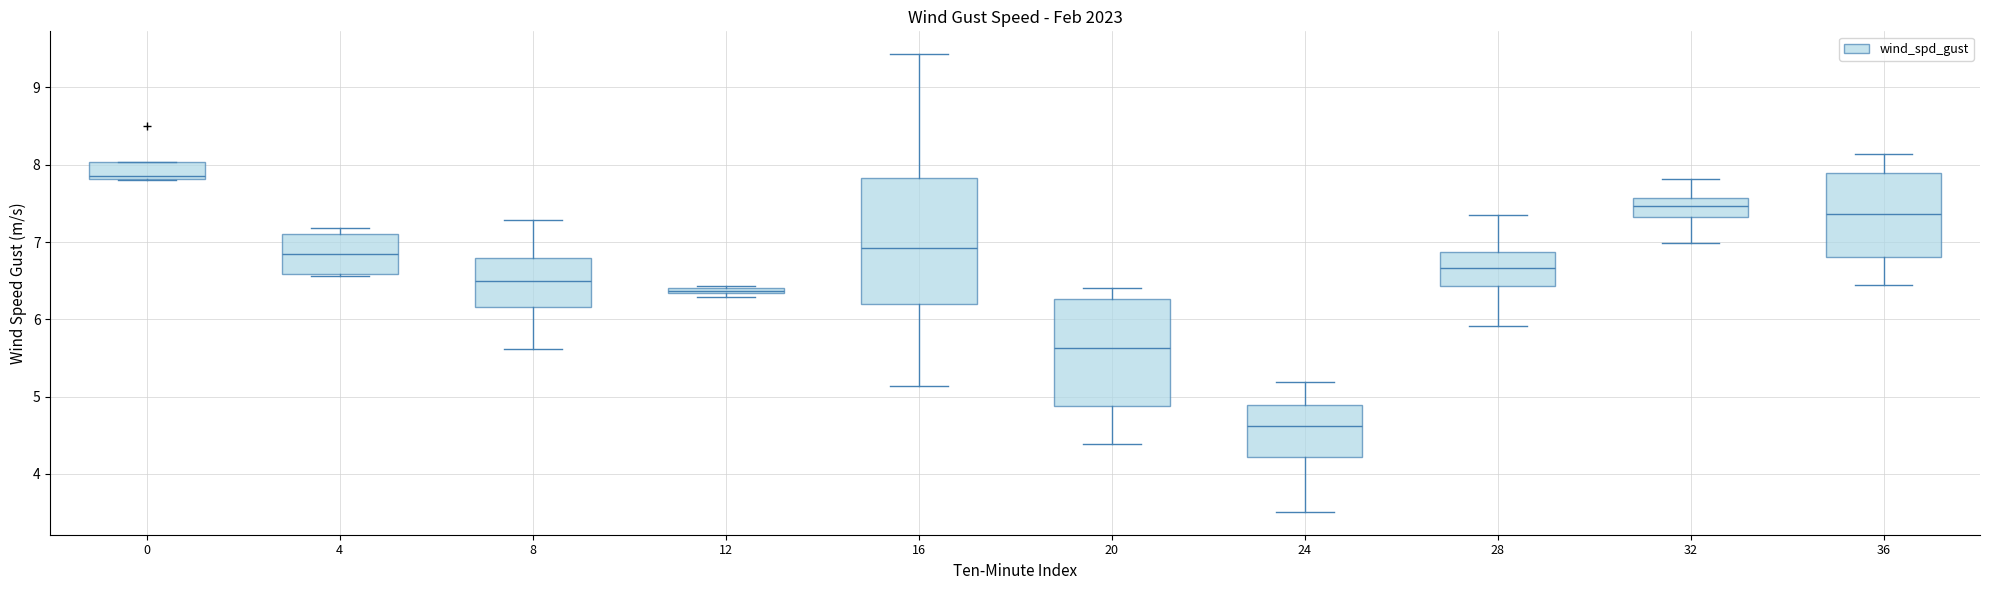

Where does the lower whisker of the box at x = 28 end on the y-axis? The values are not printed on the chart, so give them approximately, as read against the axis.

5.9